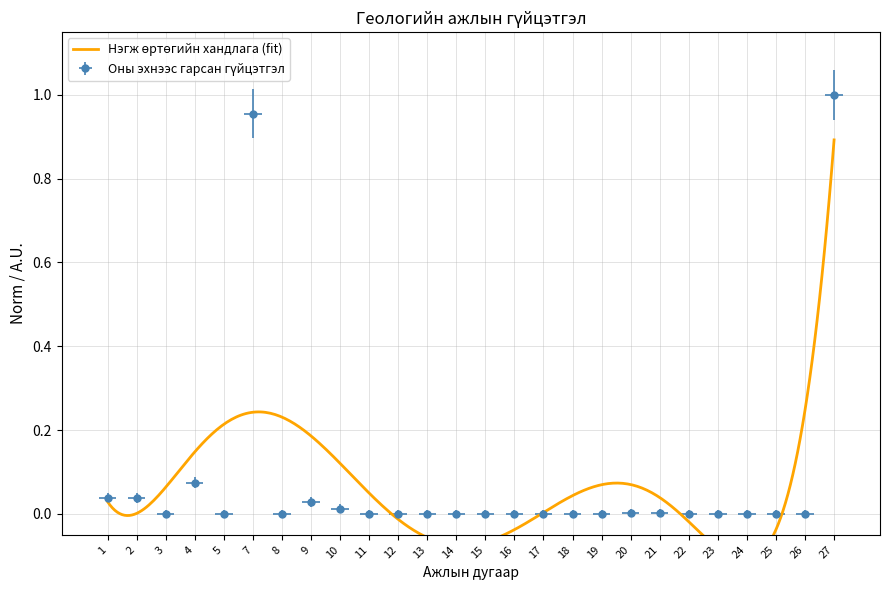

Is it true that the value at 2 is 0.0?

True